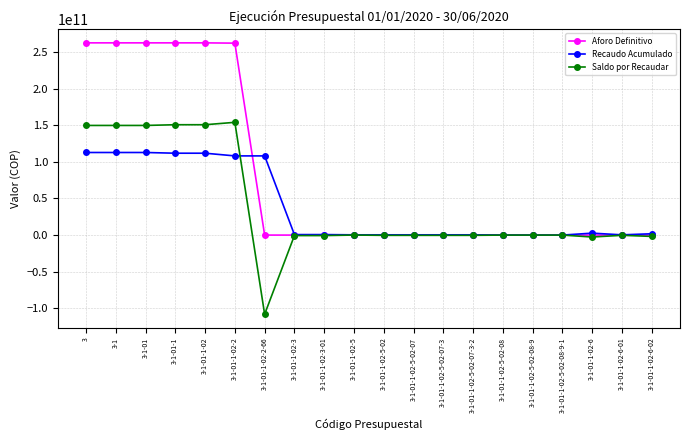

Rank the series at 3-1-01 from lowest to highest value.

Recaudo Acumulado, Saldo por Recaudar, Aforo Definitivo